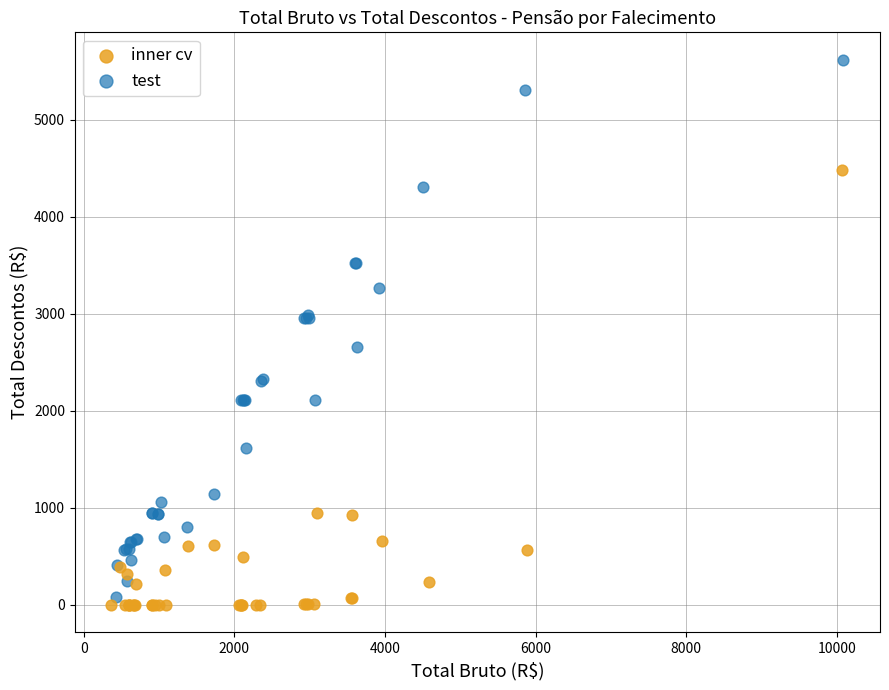

Which series reaches the maximum Y coordinate?

test